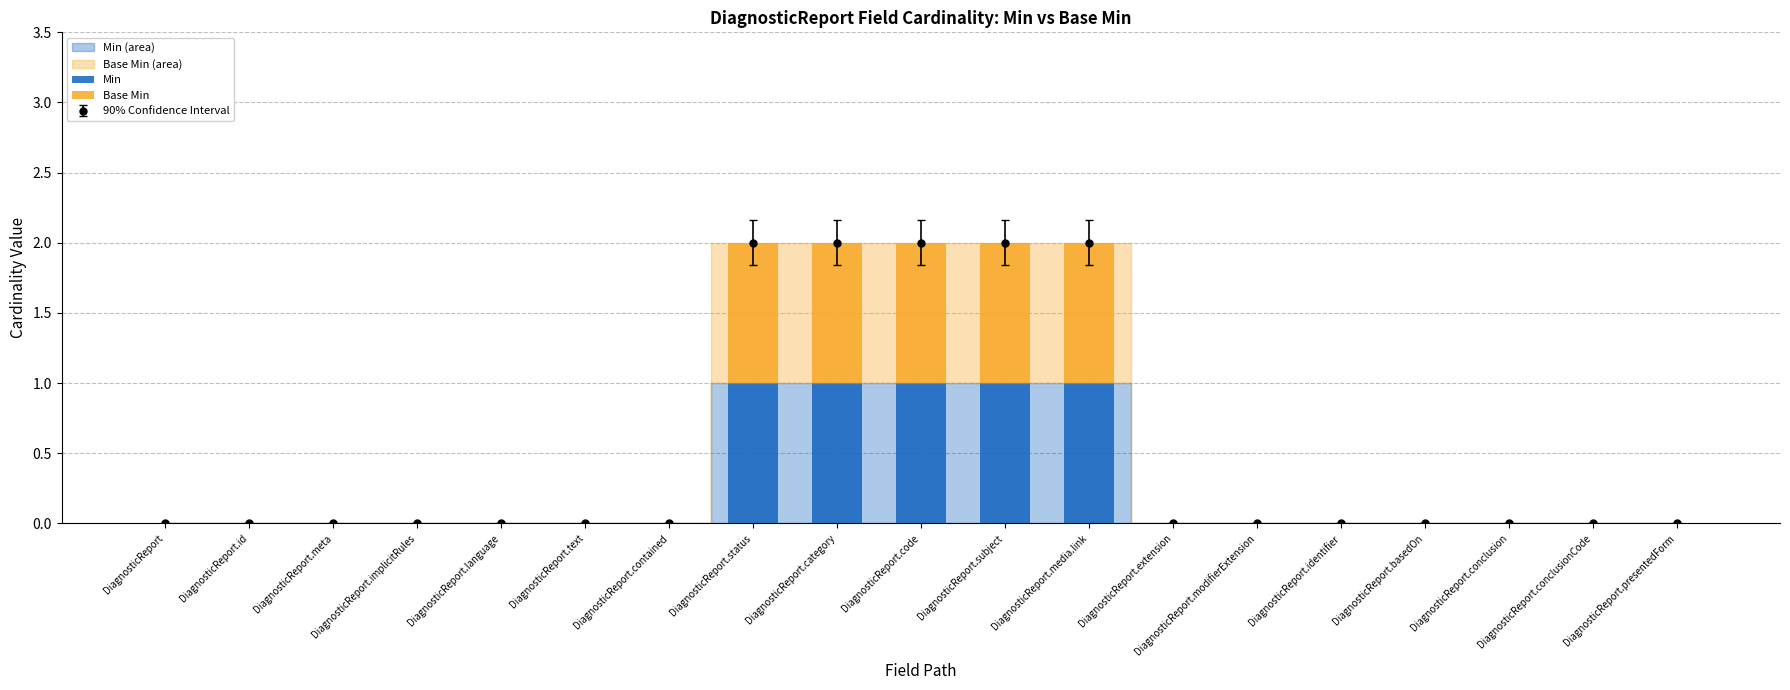

List the series in order of their peak value, lowest first.

Min, Base Min